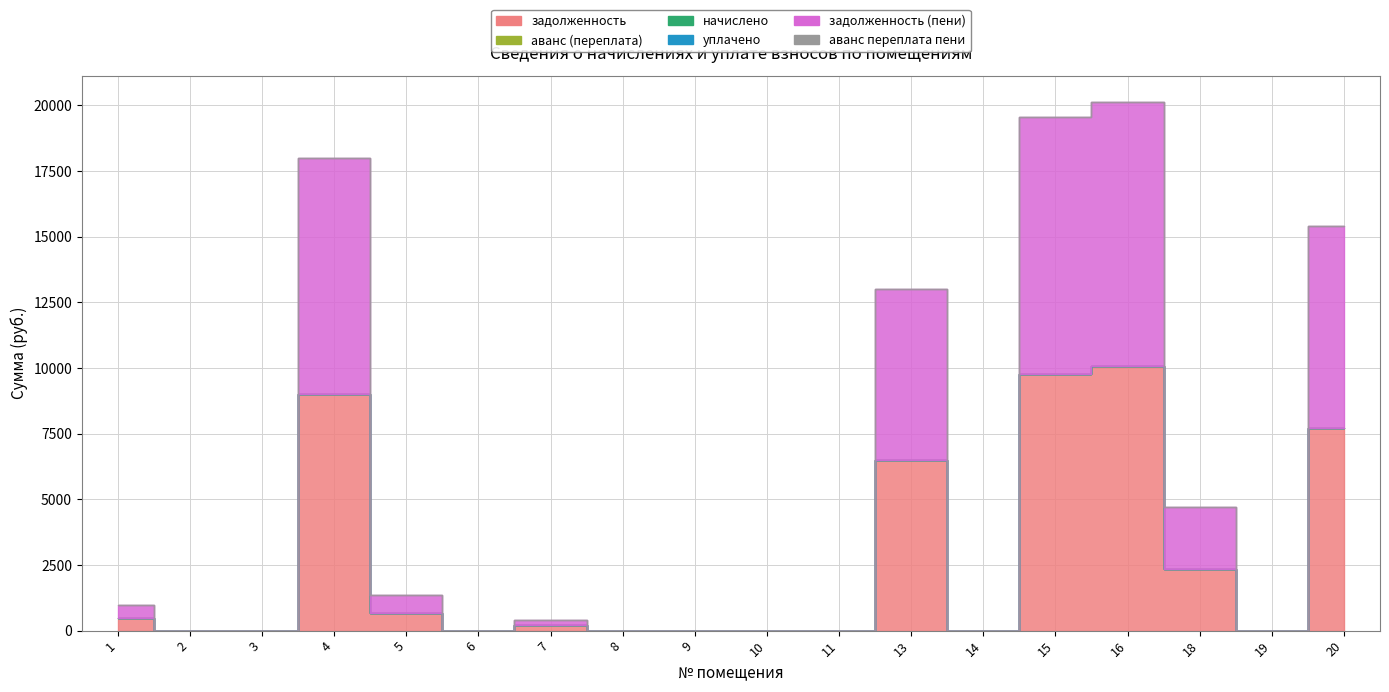

True or false: аванс (переплата) and начислено intersect in this chart.

False